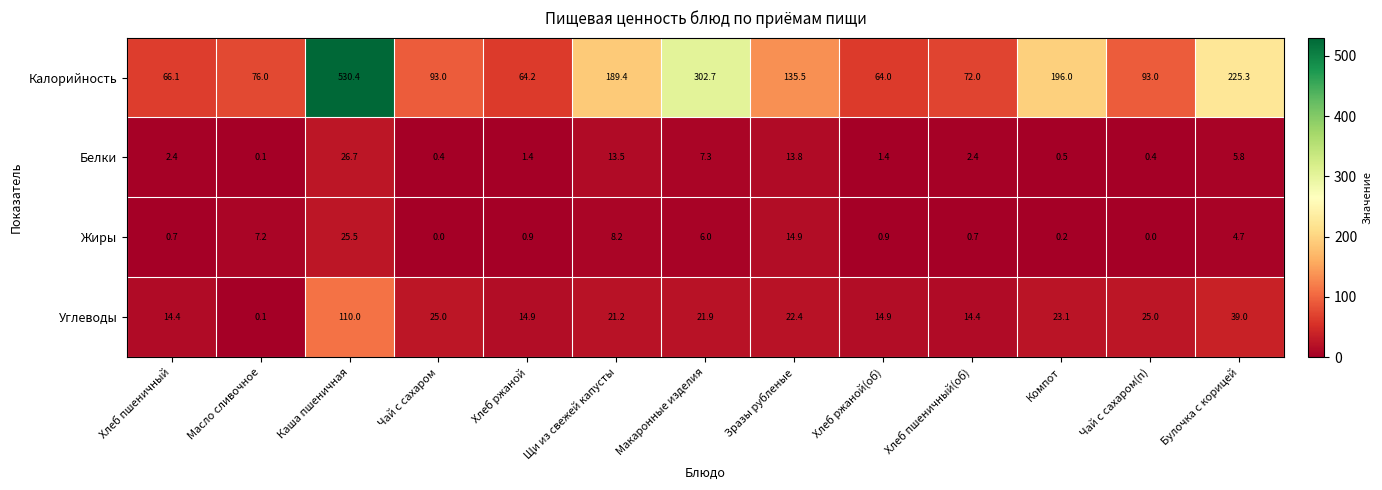

At Щи из свежей капусты, list the series in order from largest to smallest.

Калорийность, Углеводы, Белки, Жиры